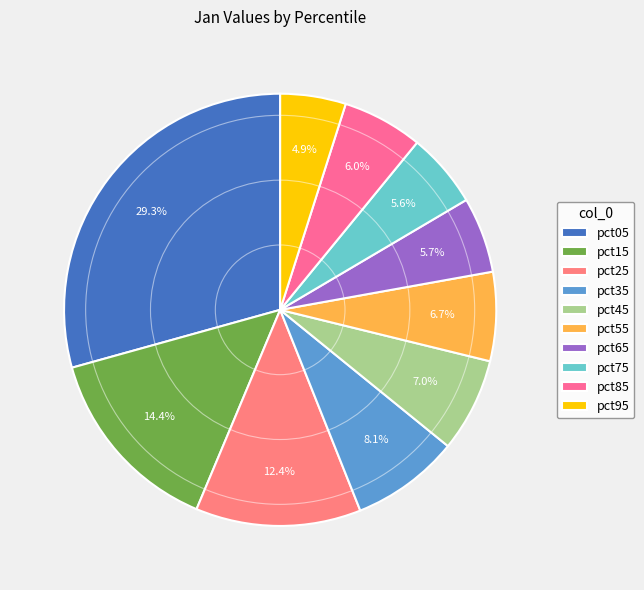

Rank the categories by value from lowest to highest.

pct95, pct75, pct65, pct85, pct55, pct45, pct35, pct25, pct15, pct05